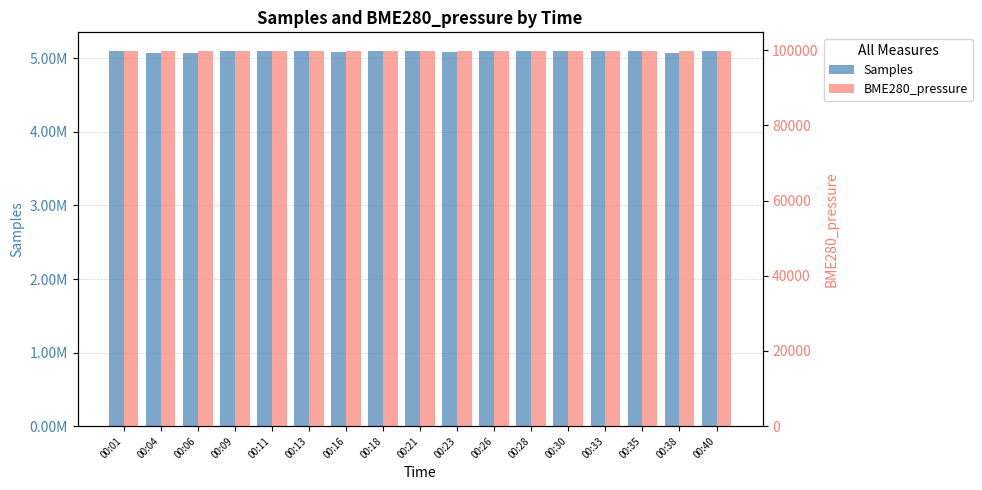

At how many categories does at least one series exceed 4451672?

17